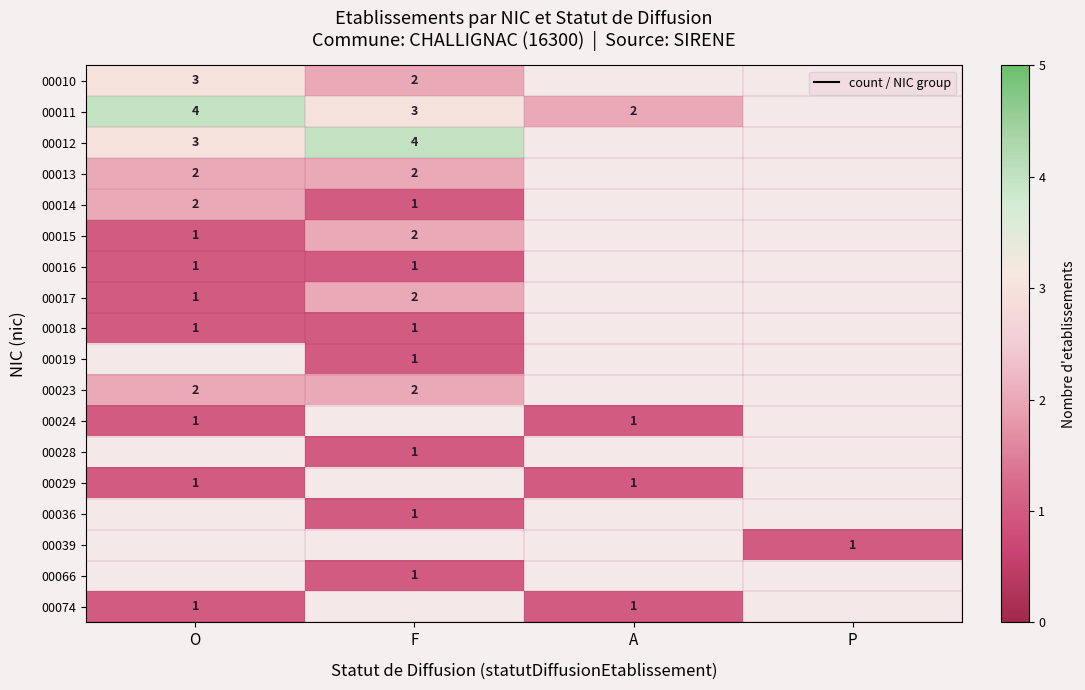

Count the number of data series in this chart.

18